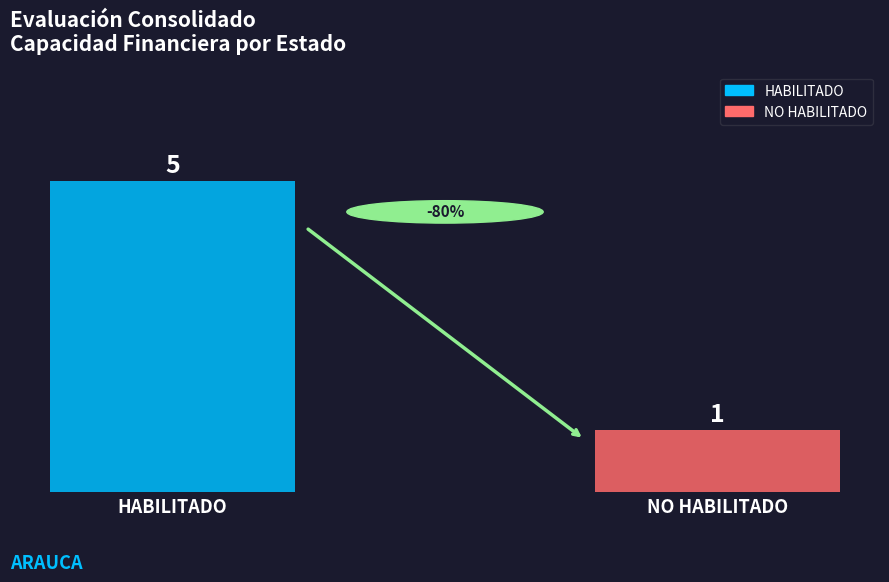

Rank the series by their average value, from lowest to highest.

NO HABILITADO, HABILITADO